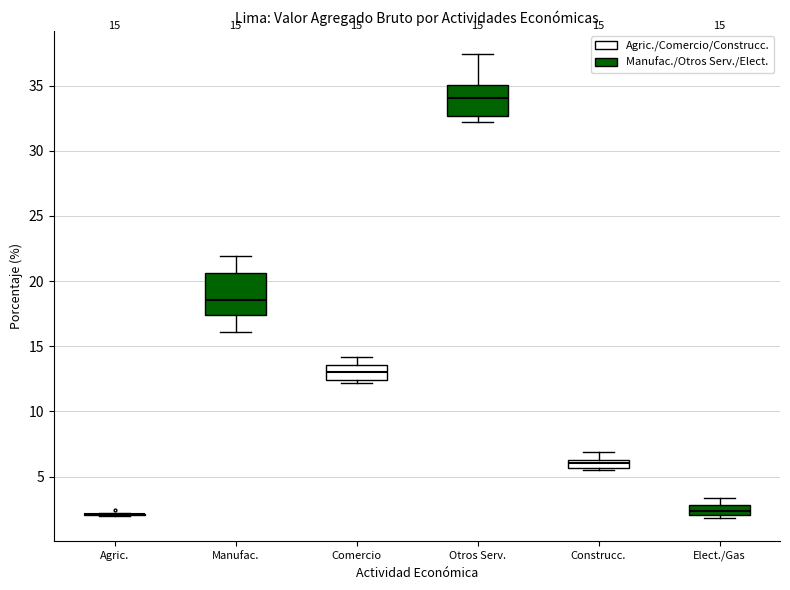

Comparing the boxes themselves (not the whiskers), which one is the tallest?

Manufac.